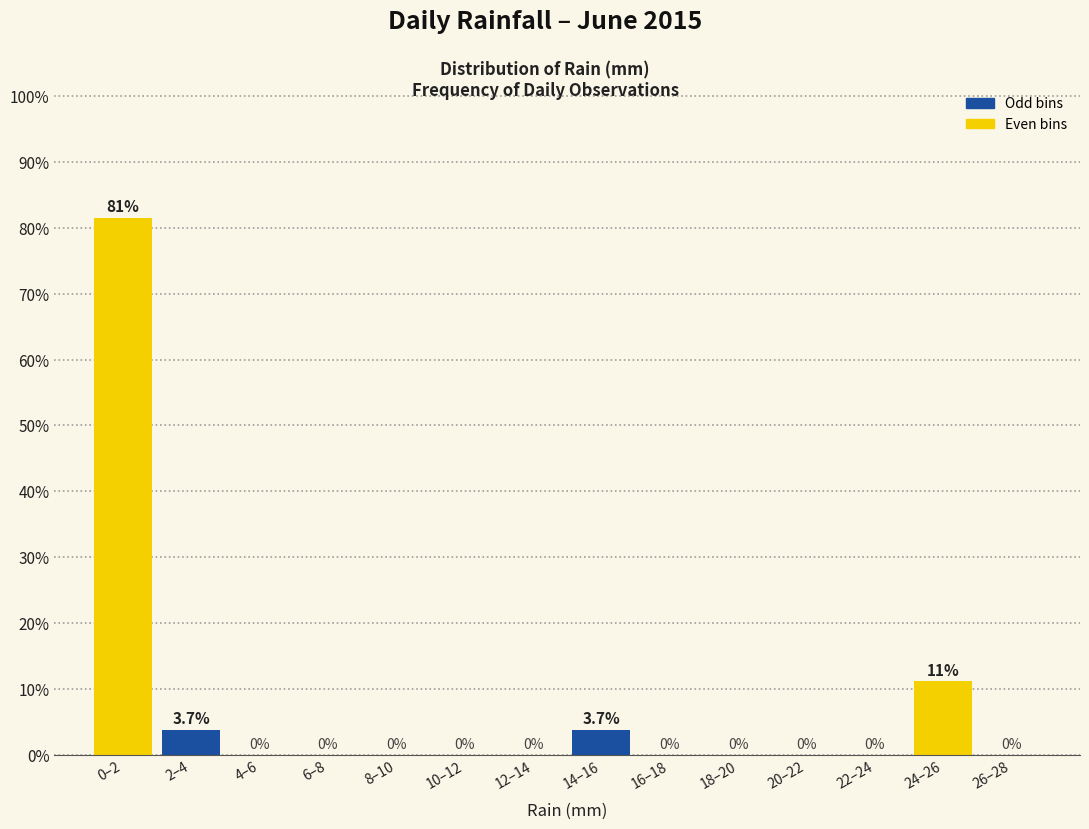

Reading right to left, list all the values displayed in this chart.

26–28=0.0	24–26=11.1	22–24=0.0	20–22=0.0	18–20=0.0	16–18=0.0	14–16=3.7	12–14=0.0	10–12=0.0	8–10=0.0	6–8=0.0	4–6=0.0	2–4=3.7	0–2=81.5